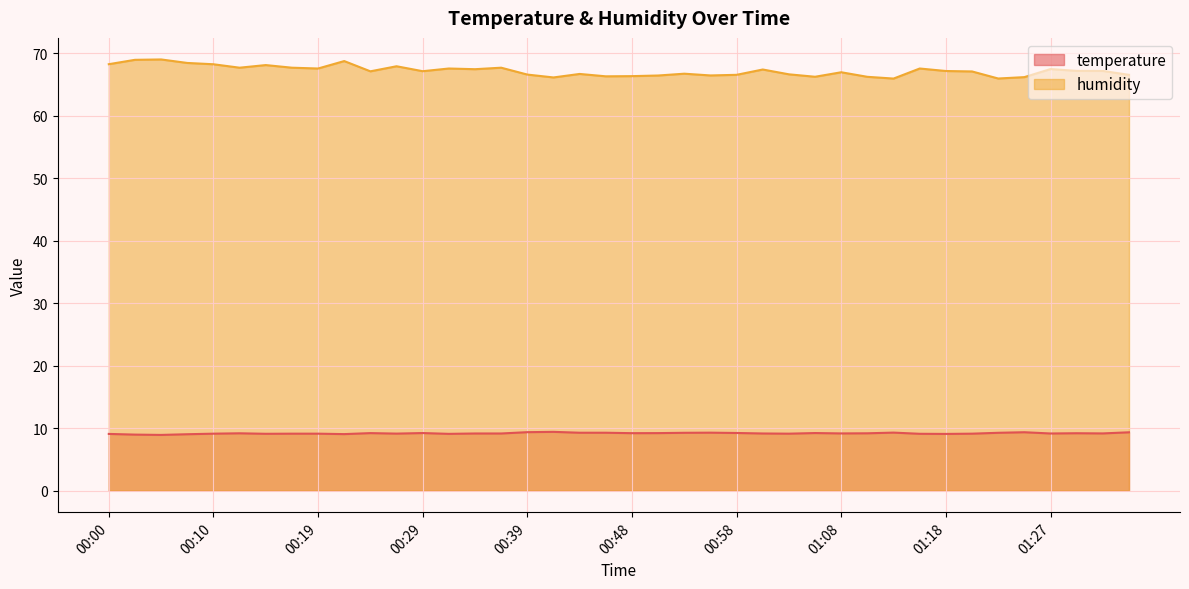

Is the value of temperature at 00:58 greater than the value of humidity at 01:32?

No